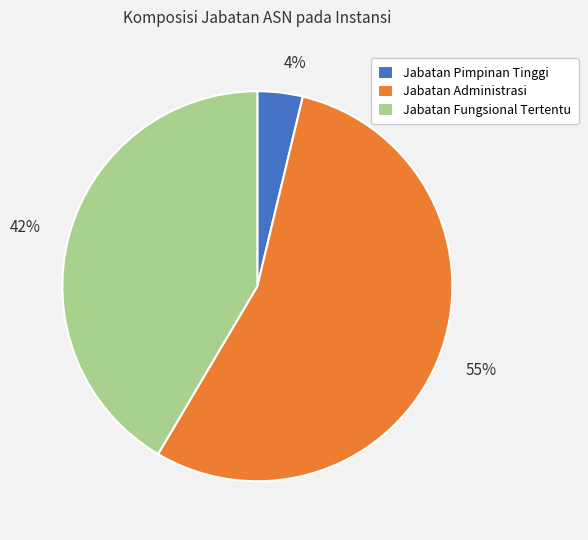

Do Jabatan Pimpinan Tinggi and Jabatan Fungsional Tertentu together represent more than half of the pie?

No